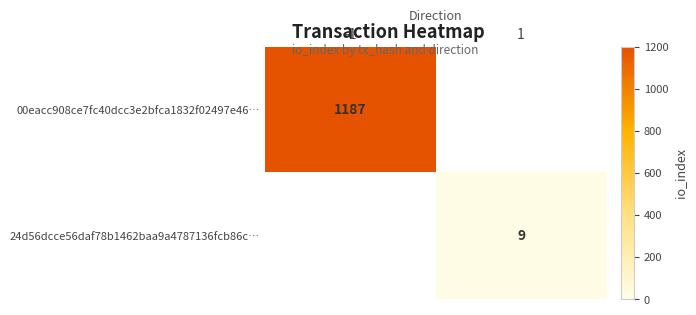

Which label corresponds to the smallest value in the chart?

1